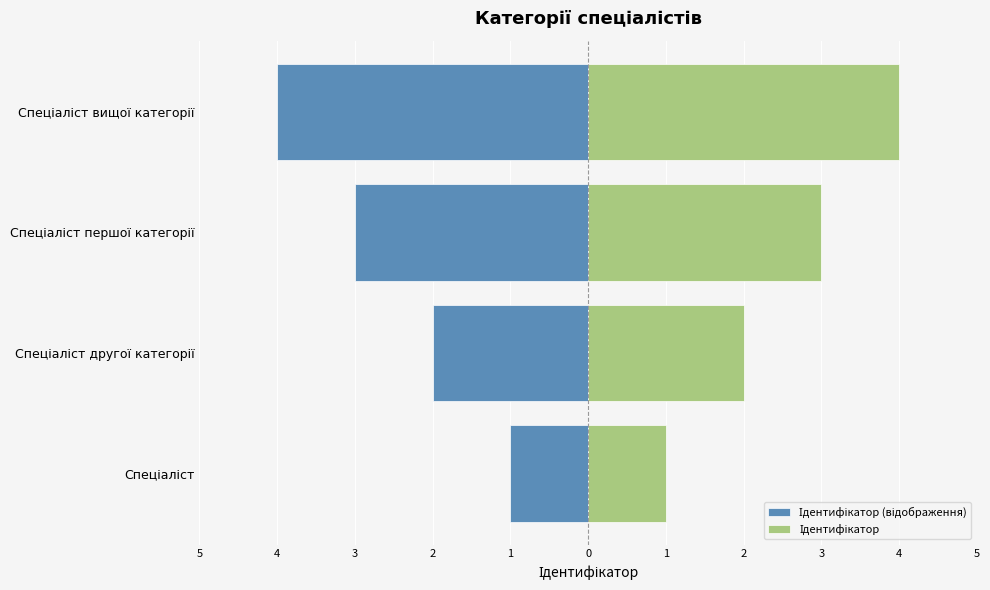

Between Спеціаліст першої категорії and Спеціаліст вищої категорії, which series saw the biggest shift?

Ідентифікатор (відображення)